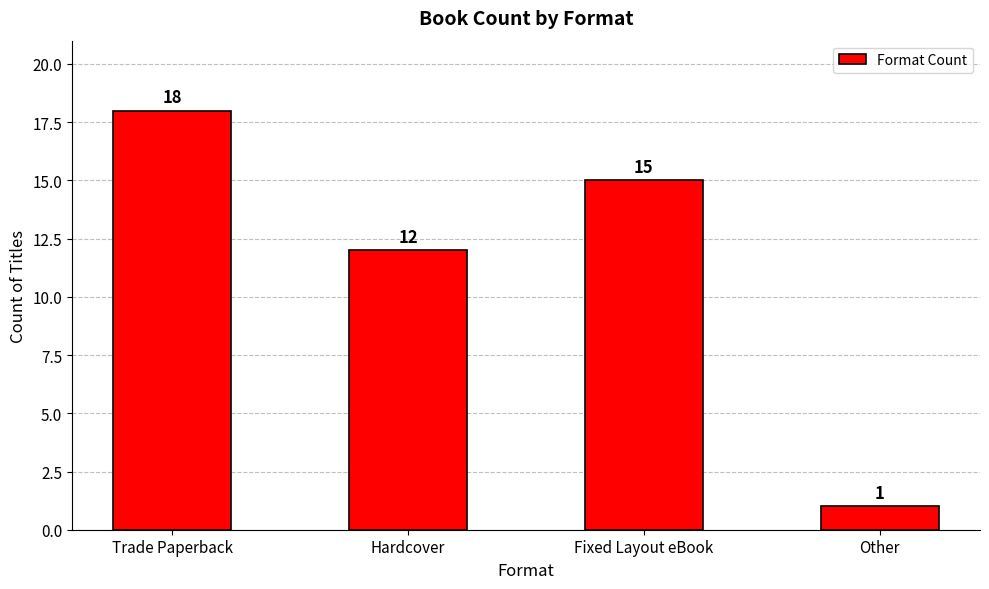

What is the smallest value displayed?

1